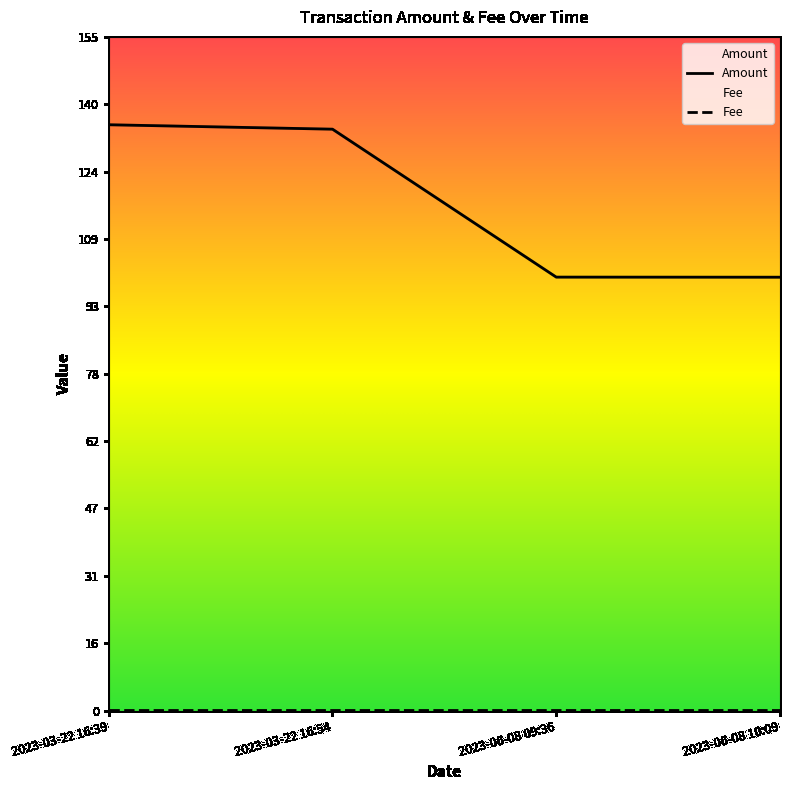

Which has a higher value, 2023-06-08 09:36 or 2023-03-22 16:54?

2023-03-22 16:54